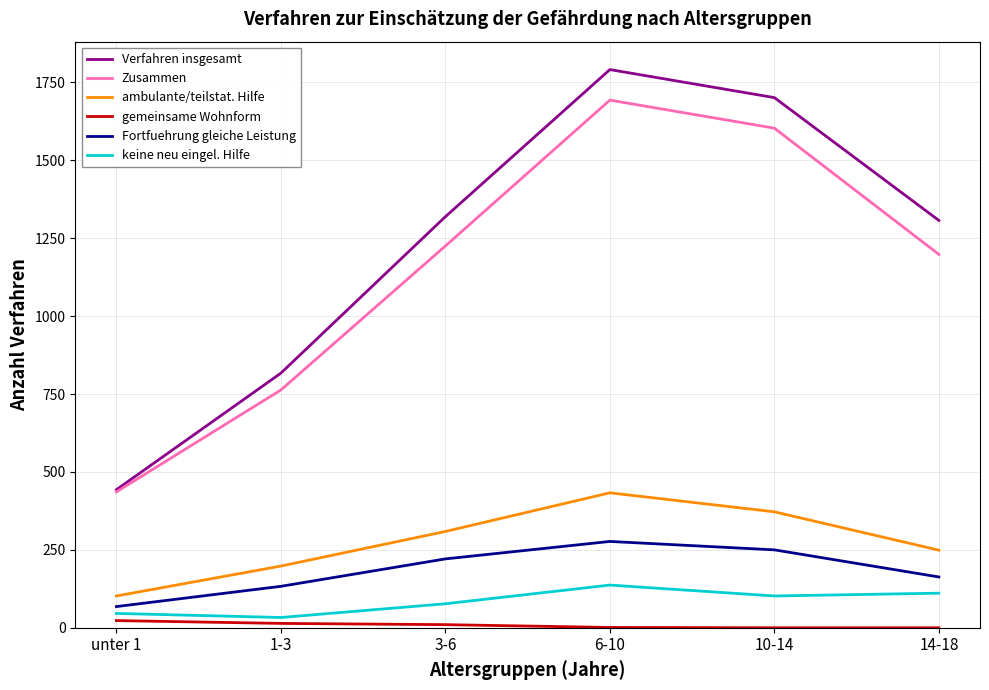

List the series in order of their peak value, lowest first.

gemeinsame Wohnform, keine neu eingel. Hilfe, Fortfuehrung gleiche Leistung, ambulante/teilstat. Hilfe, Zusammen, Verfahren insgesamt